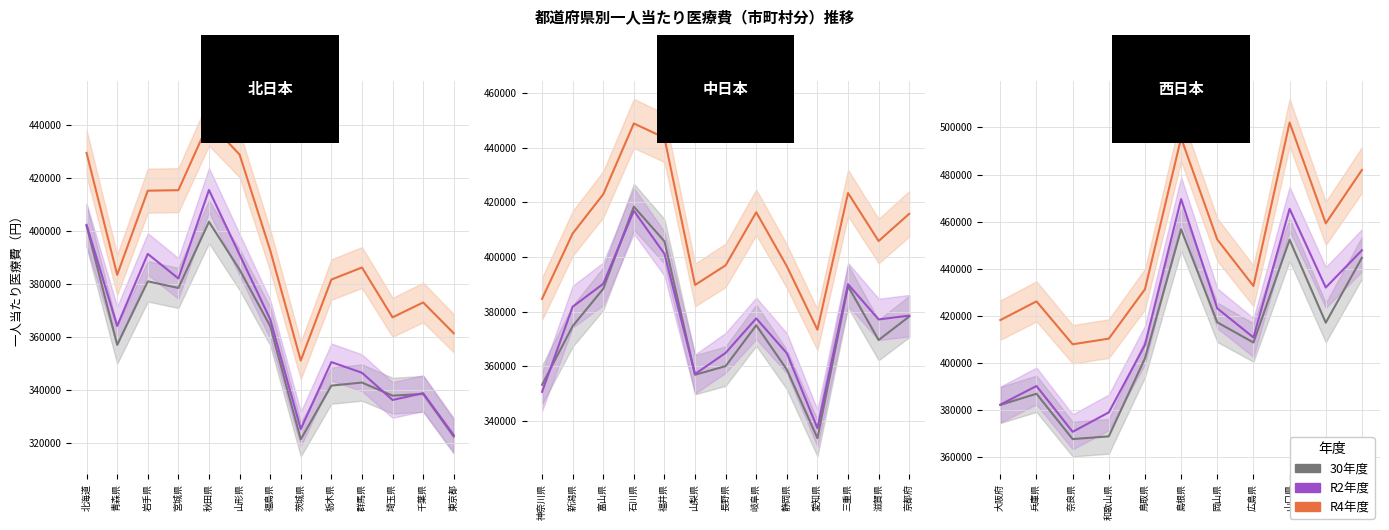

What is the sum of the 30年度 values at 大阪府 and 新潟県?

756900.3